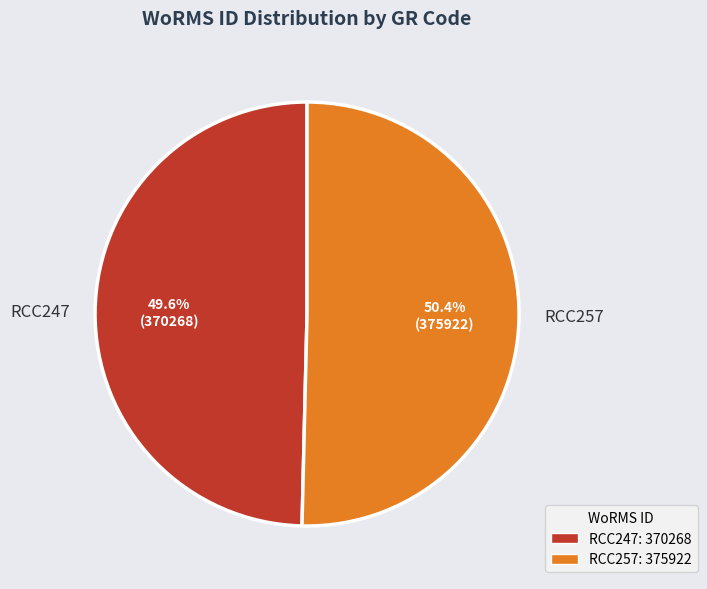

How many slices are in this pie chart?

2